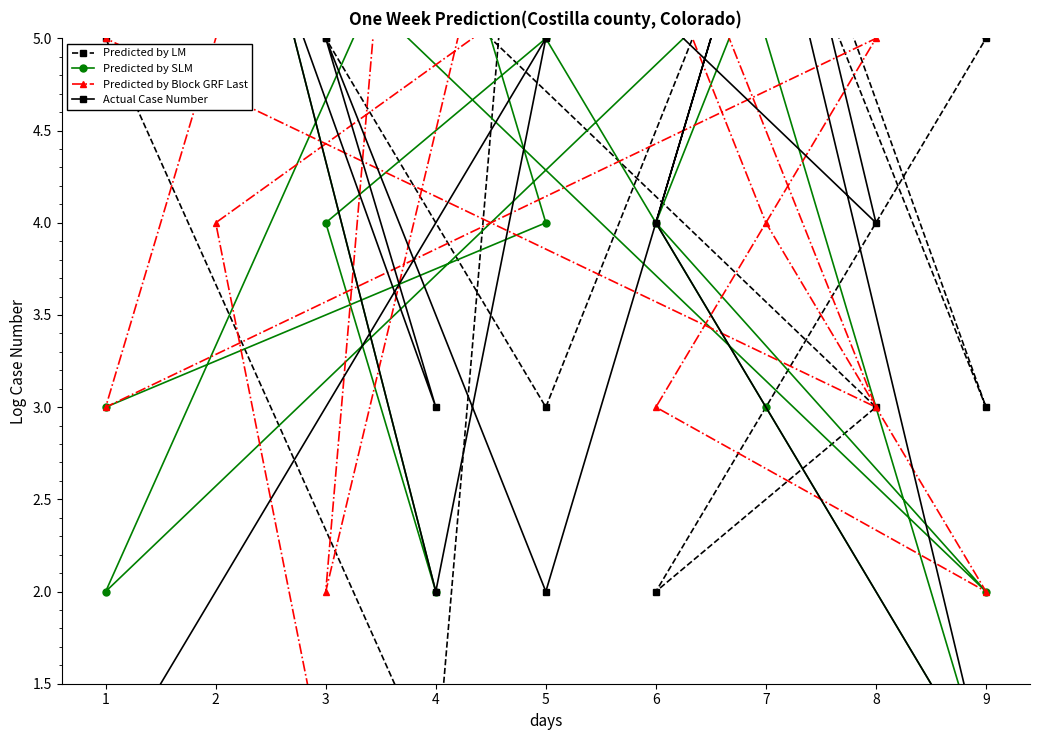

Between which two adjacent categories do Actual Case Number and Predicted by Block GRF Last first intersect?

4 and 1